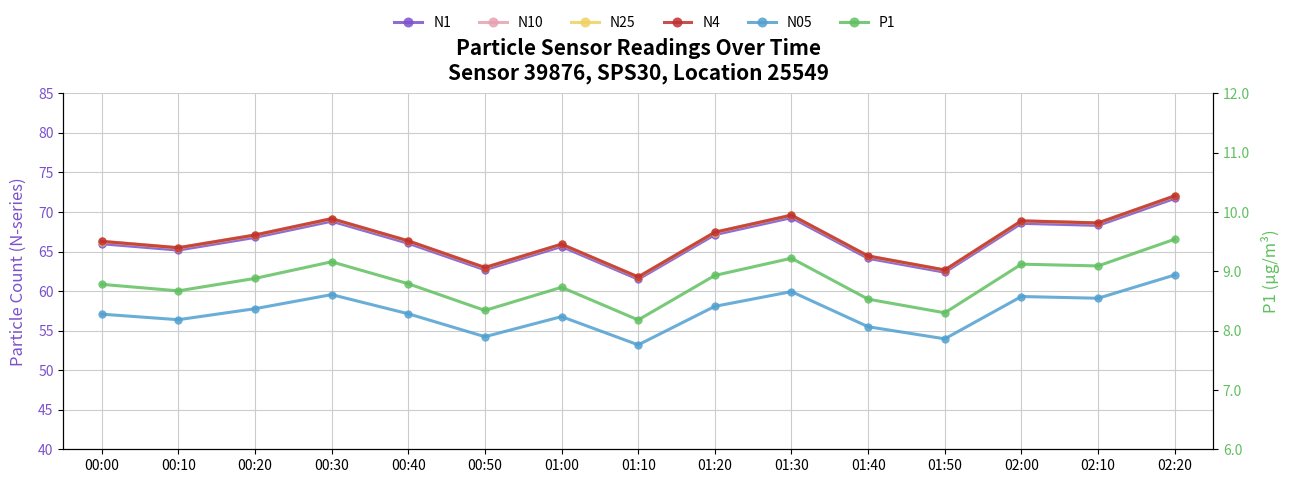

Reading left to right, extract all data points from this chart.

N1: 66.0	65.2	66.8	68.8	66.0	62.7	65.6	61.5	67.1	69.3	64.1	62.4	68.6	68.3	71.7
N10: 66.3	65.5	67.1	69.2	66.4	63.0	65.9	61.8	67.5	69.6	64.5	62.7	68.9	68.6	72.0
N25: 66.2	65.4	67.0	69.1	66.3	62.9	65.9	61.8	67.4	69.6	64.4	62.6	68.8	68.6	72.0
N4: 66.3	65.5	67.1	69.2	66.3	63.0	65.9	61.8	67.4	69.6	64.4	62.7	68.9	68.6	72.0
N05: 57.1	56.4	57.8	59.5	57.1	54.2	56.8	53.2	58.1	59.9	55.5	54.0	59.3	59.1	62.0
P1: 8.8	8.7	8.9	9.2	8.8	8.3	8.7	8.2	8.9	9.2	8.5	8.3	9.1	9.1	9.5